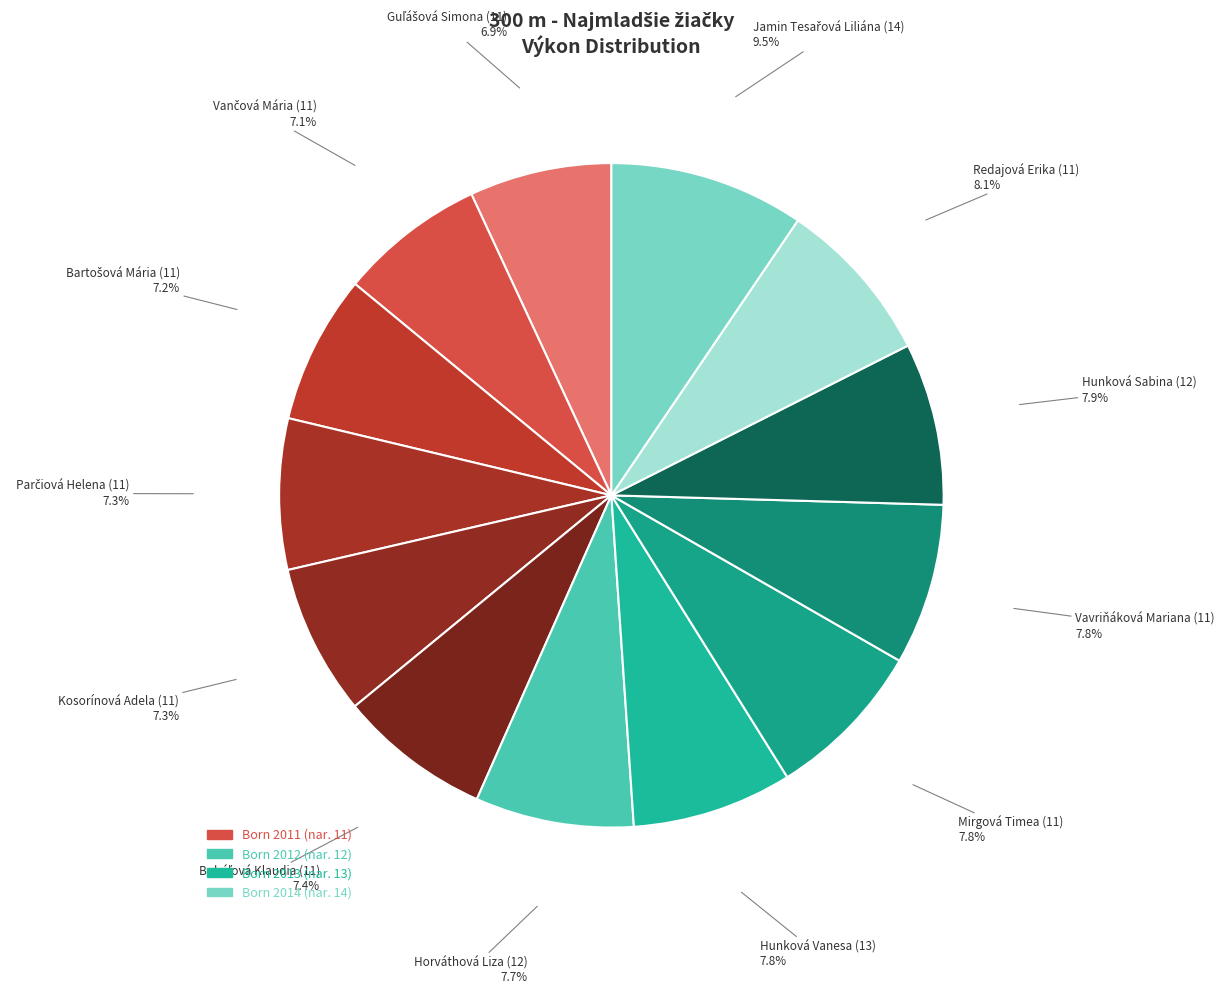

Count the number of slices in the pie.

13